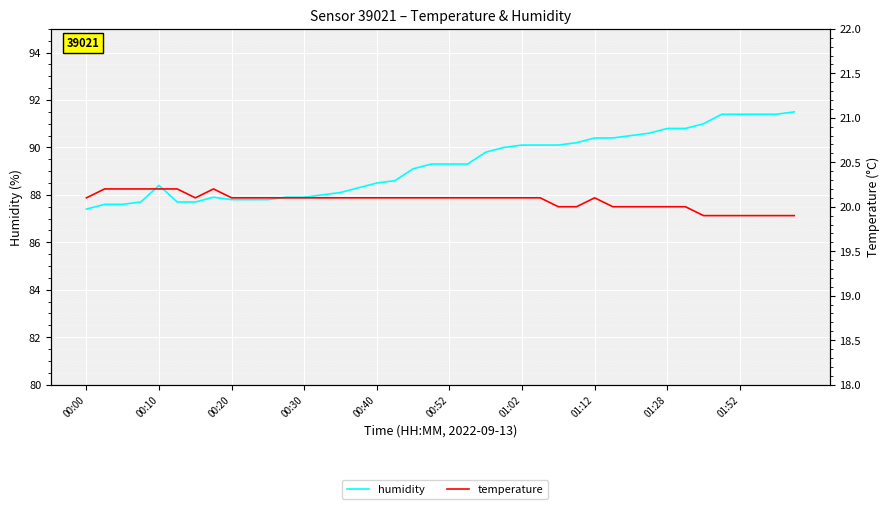

Which category has the lowest value in the temperature series?

34